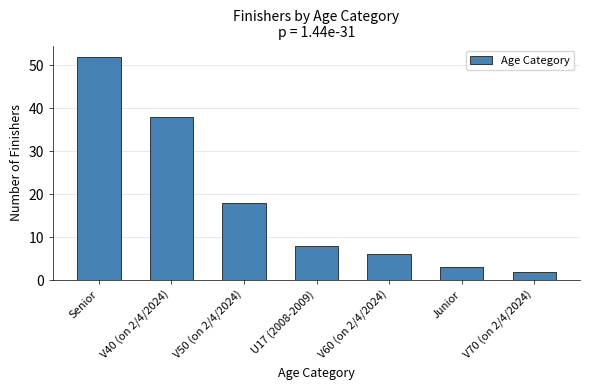

List the labels in order of value, largest first.

Senior, V40 (on 2/4/2024), V50 (on 2/4/2024), U17 (2008-2009), V60 (on 2/4/2024), Junior, V70 (on 2/4/2024)